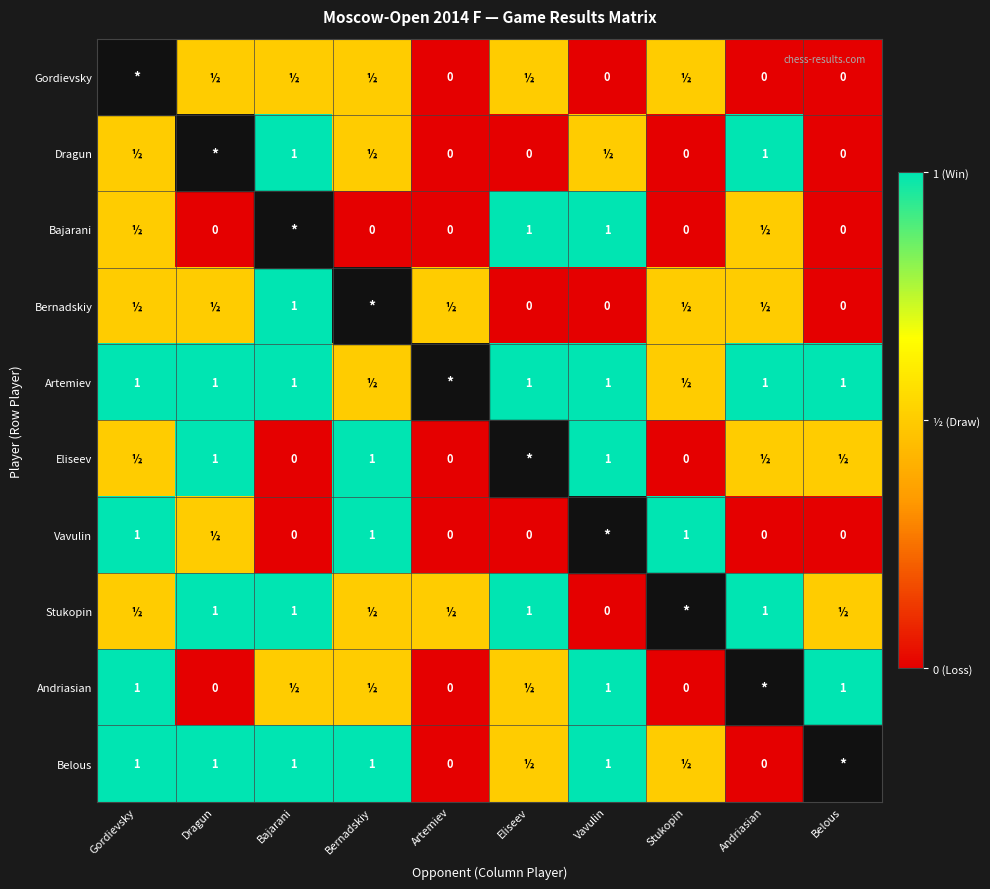

True or false: Belous has a value of 1.0 at Vavulin.

True